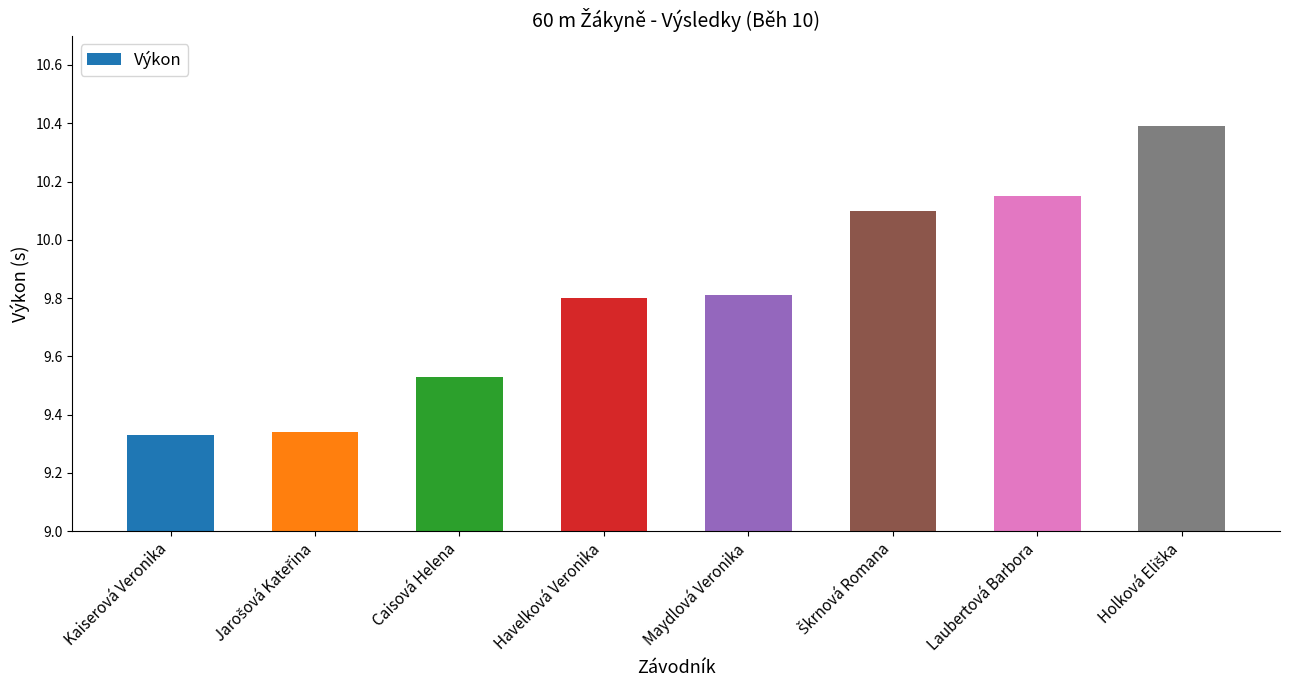

Are the bars horizontal?

No